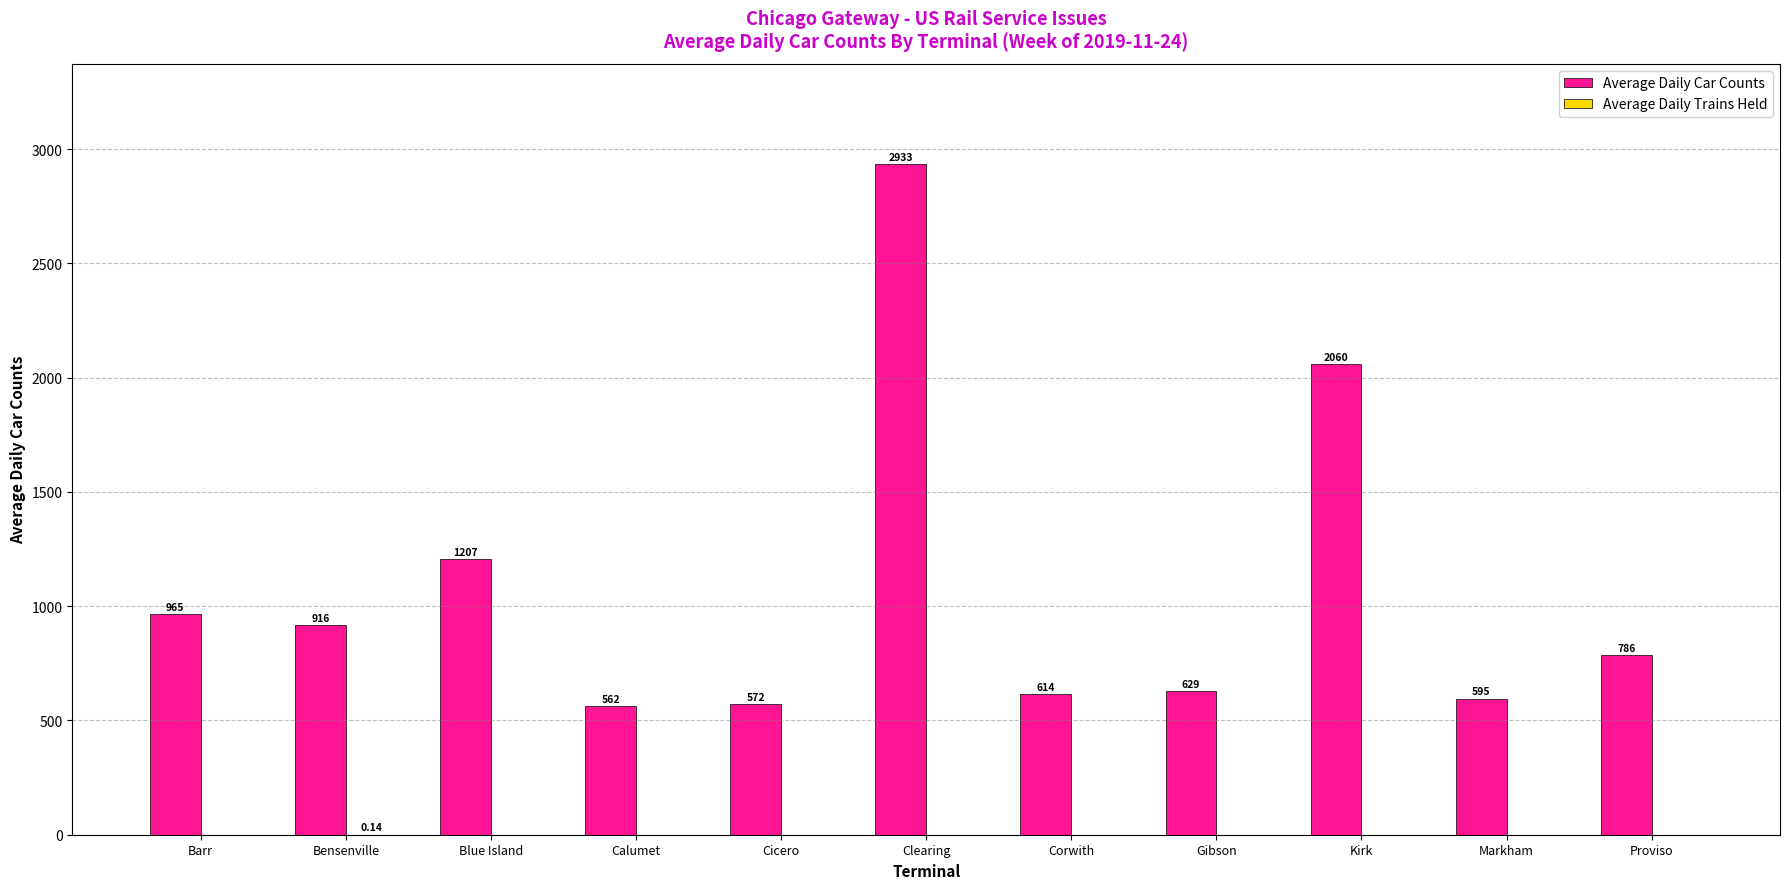

Are the bars horizontal?

No